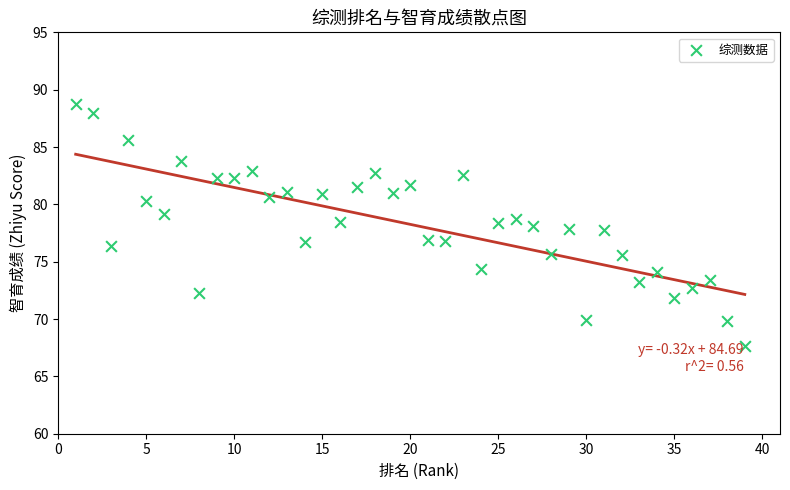

What is the range of Y values (max minus min)?

21.1